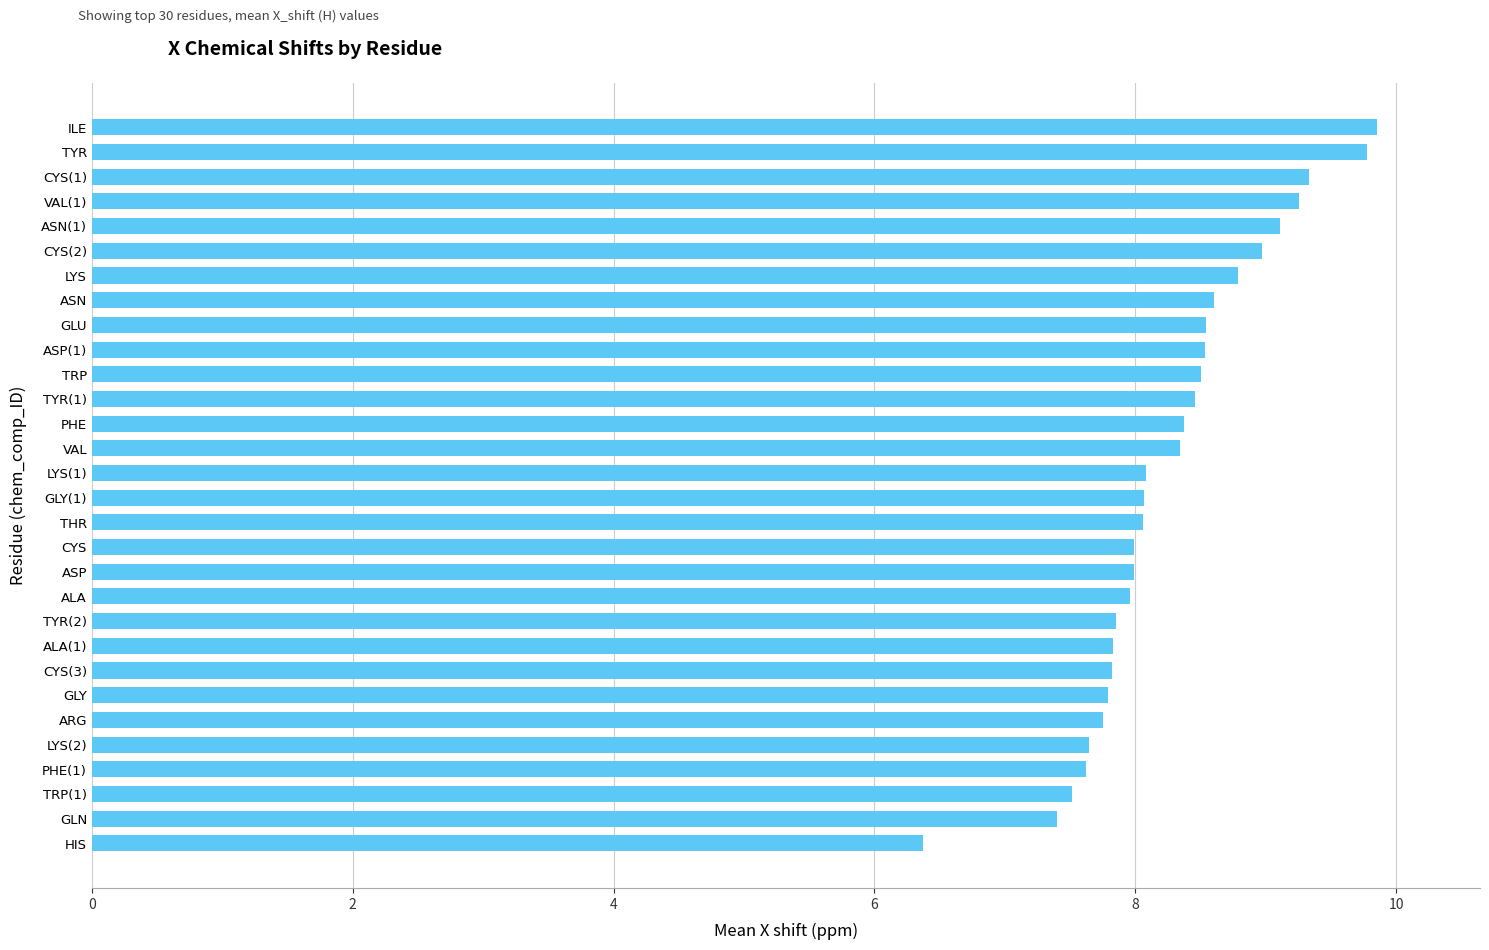

What is the greatest value displayed?

9.9